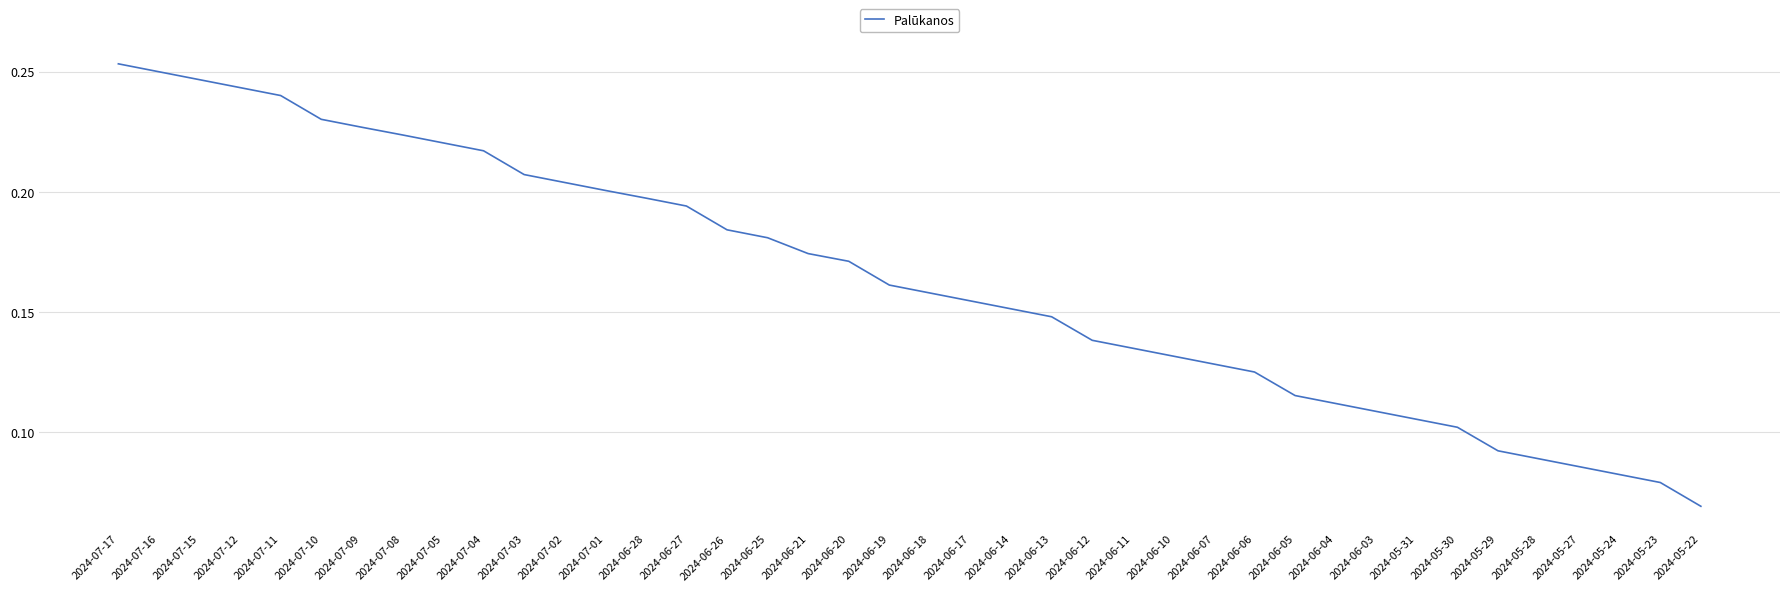

Is it true that the value at 2024-06-13 is 0.1?

True